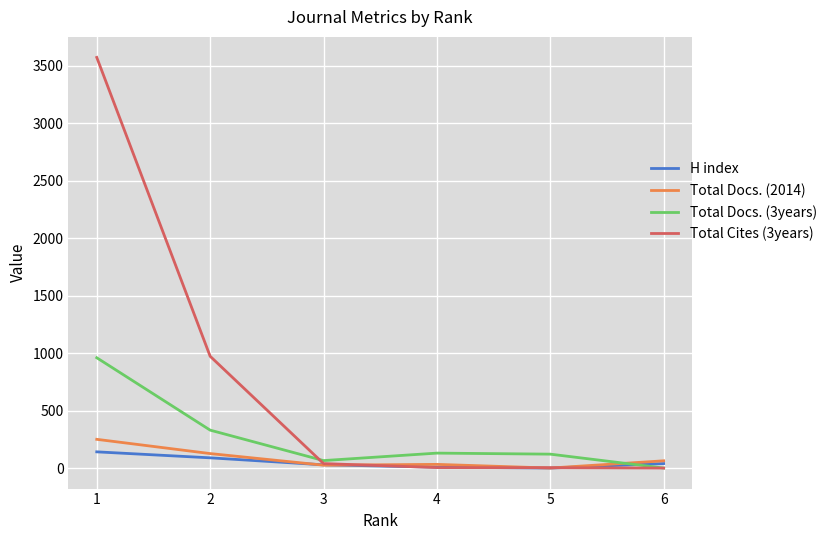

Which series has the widest spread of values?

Total Cites (3years)